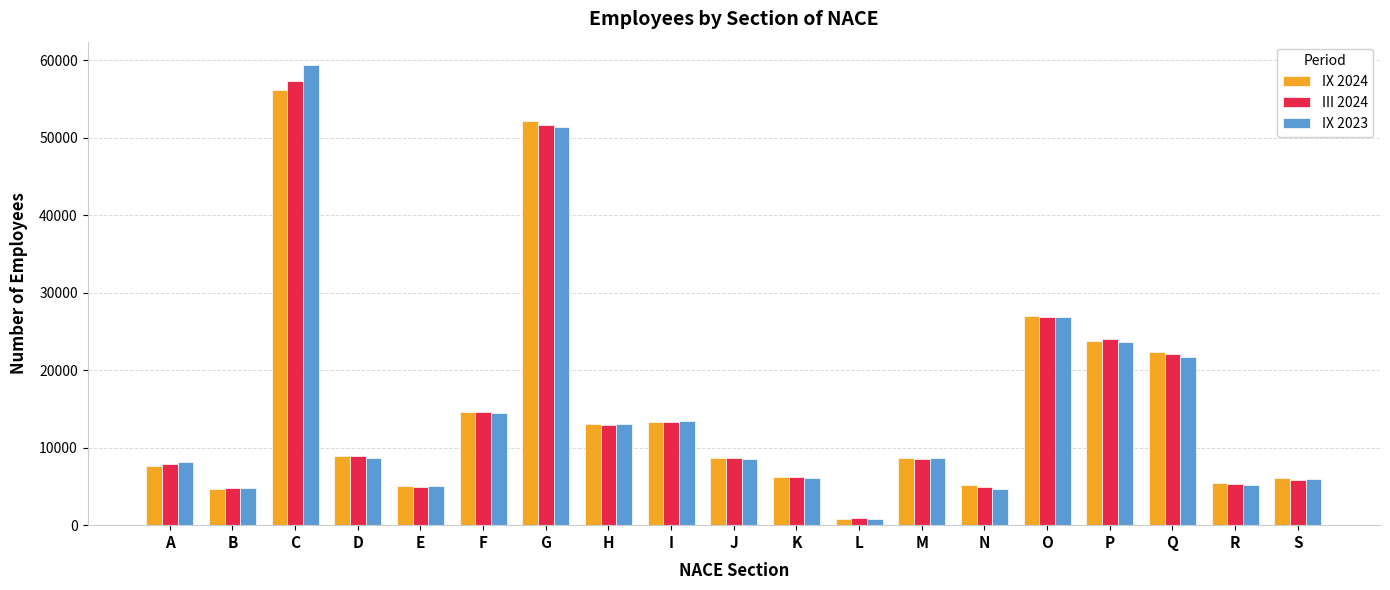

What is the spread (max minus min) of values at E?

144